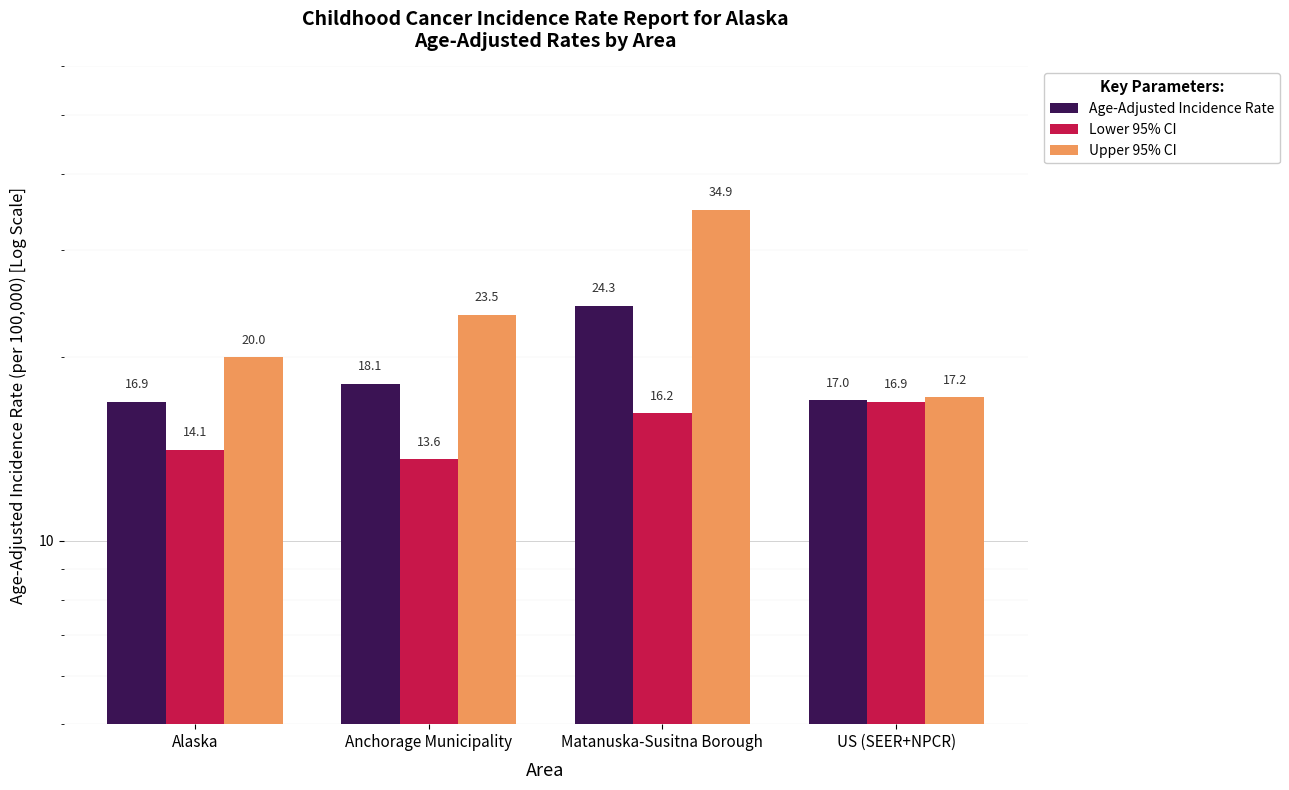

What is the label of the 2nd bar from the left?

Anchorage Municipality